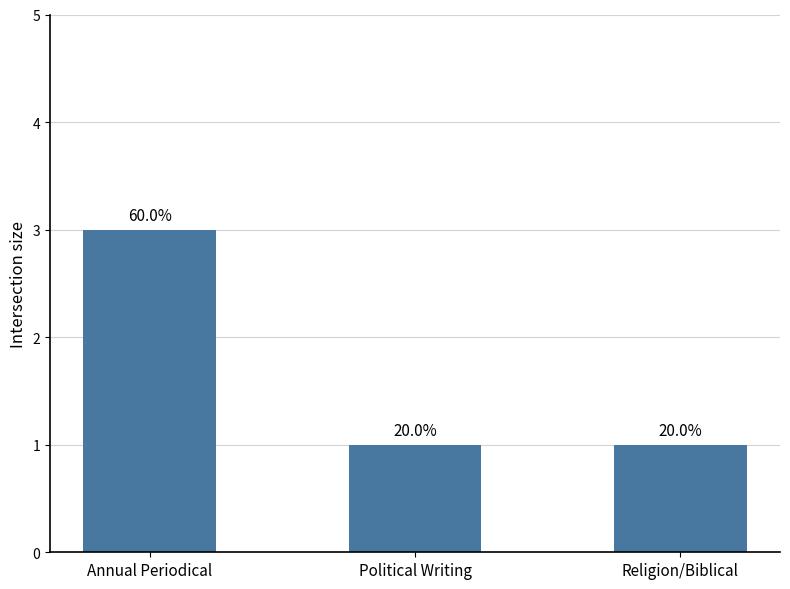

List the labels in order of value, smallest first.

Political Writing, Religion/Biblical, Annual Periodical